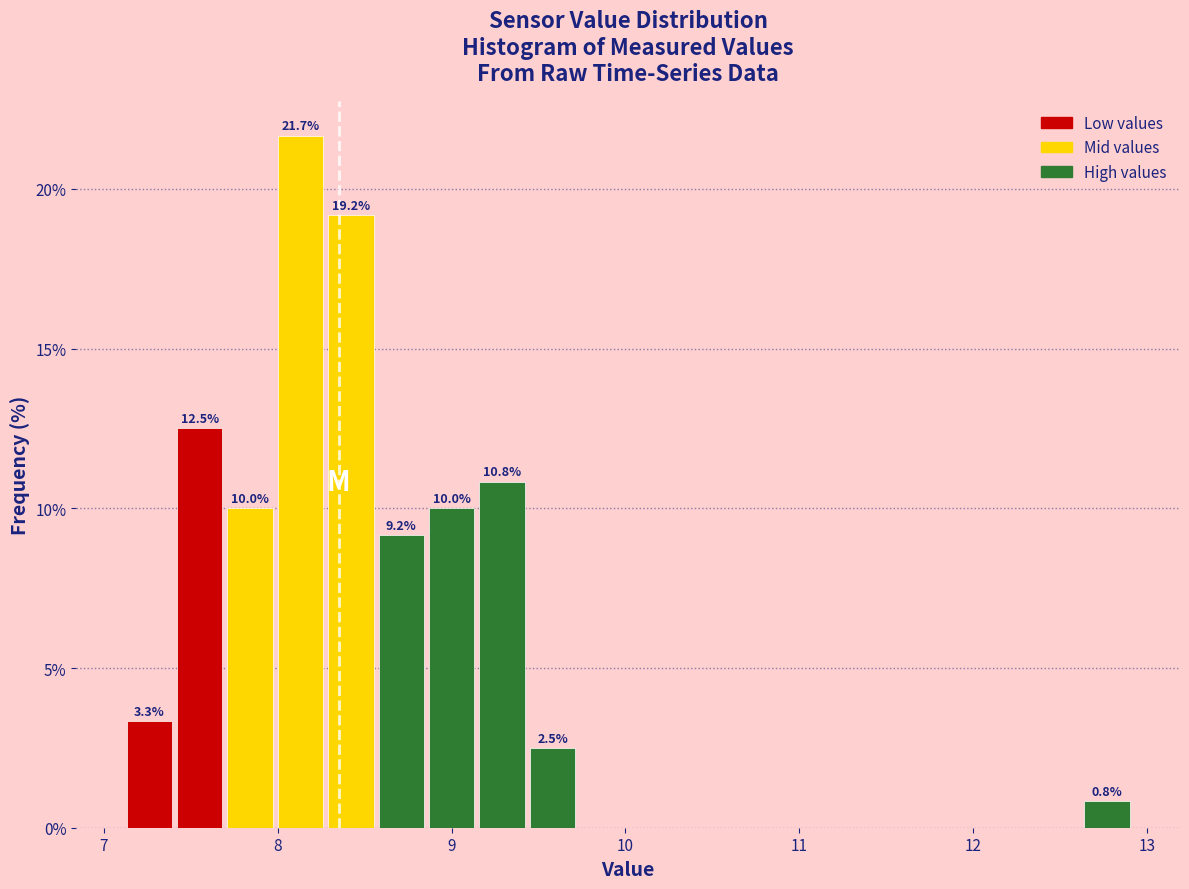

Around what value on the x-axis is the tallest bar? Give the approximate position of its centre, as read against the axis.

8.1